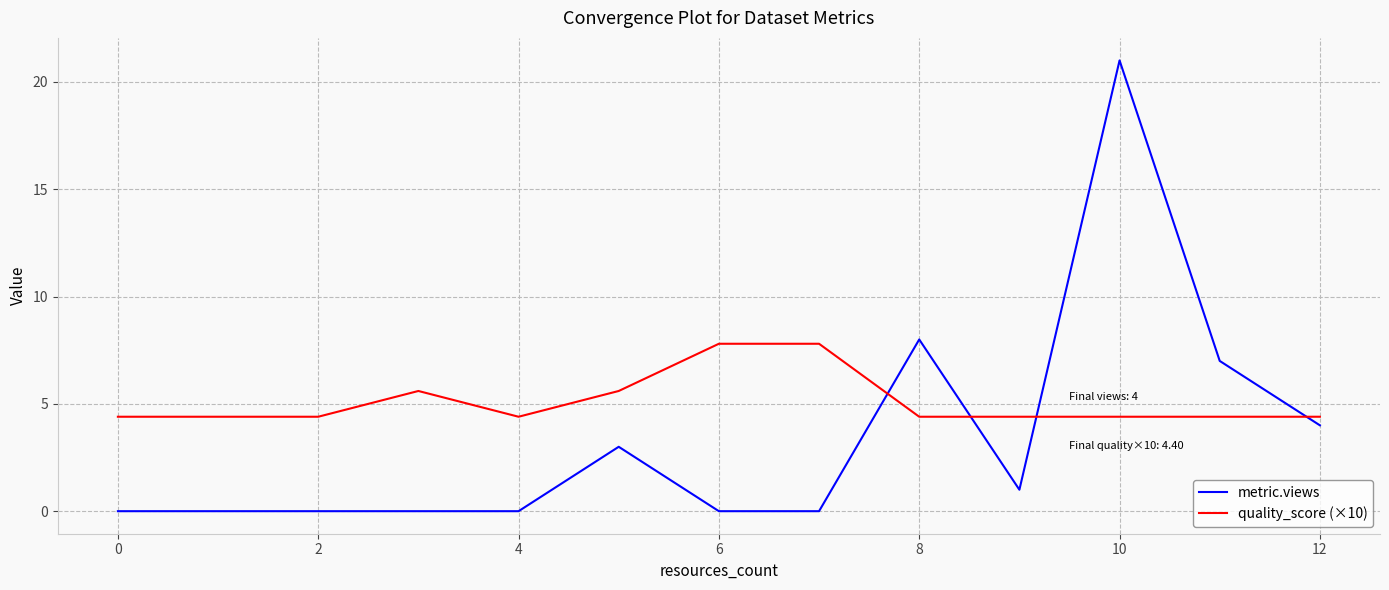

Which series has the largest total across all categories?

quality_score (×10)